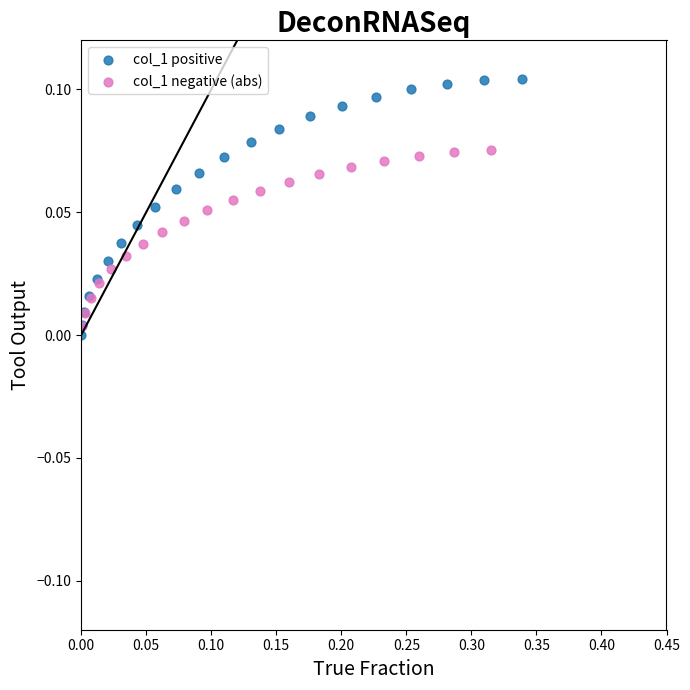

Which series reaches the maximum Y coordinate?

col_1 positive